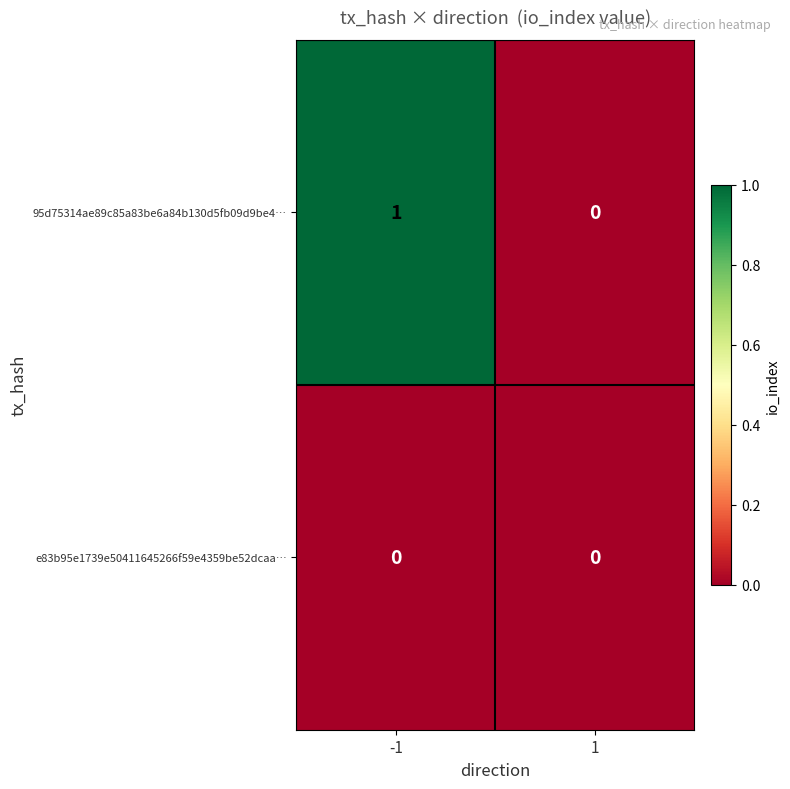

True or false: e83b95e1739e50411645266f59e4359be52dcaa… has a value of 0 at 1.

True